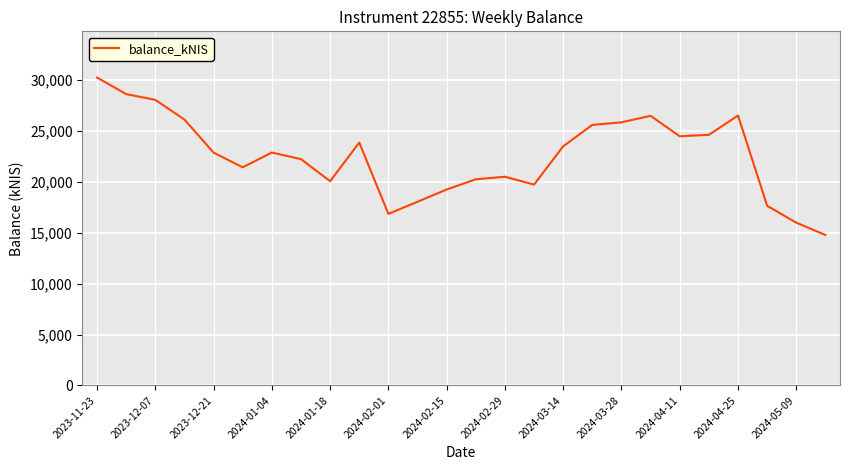

How many series are shown in this chart?

1